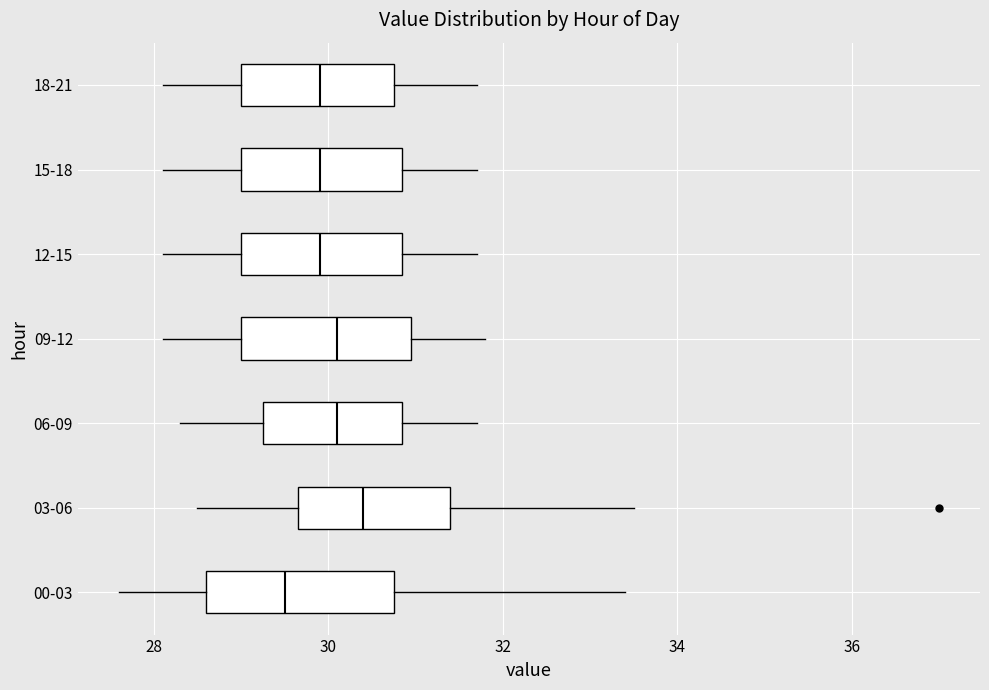

Where does the median line of the box for 03-06 sit on the x-axis? The values are not printed on the chart, so give them approximately, as read against the axis.

30.4